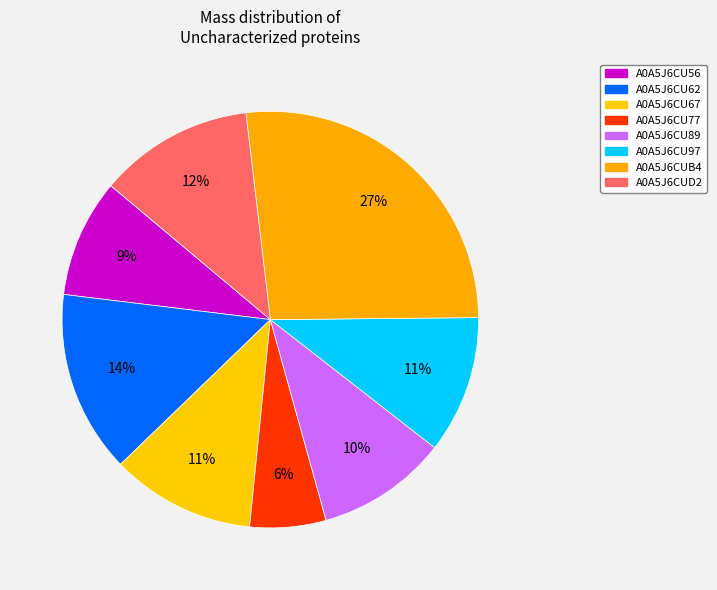

Do A0A5J6CU77 and A0A5J6CU56 together represent more than half of the pie?

No